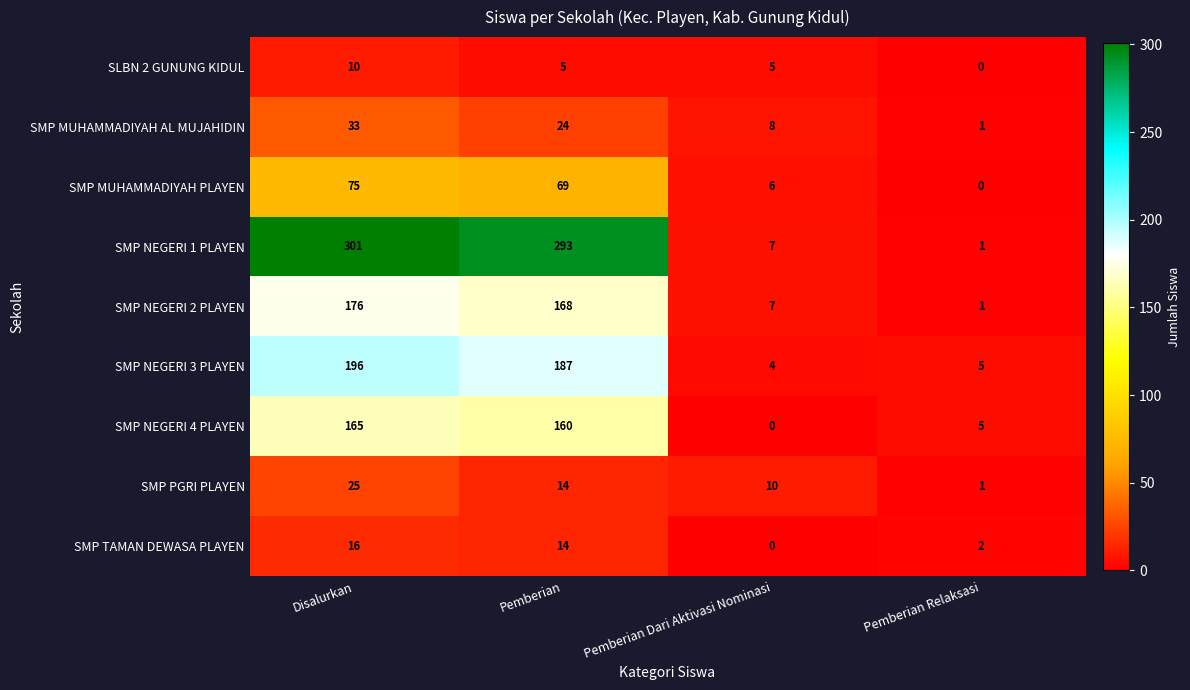

Rank the series by their maximum value, from highest to lowest.

SMP NEGERI 1 PLAYEN, SMP NEGERI 3 PLAYEN, SMP NEGERI 2 PLAYEN, SMP NEGERI 4 PLAYEN, SMP MUHAMMADIYAH PLAYEN, SMP MUHAMMADIYAH AL MUJAHIDIN, SMP PGRI PLAYEN, SMP TAMAN DEWASA PLAYEN, SLBN 2 GUNUNG KIDUL